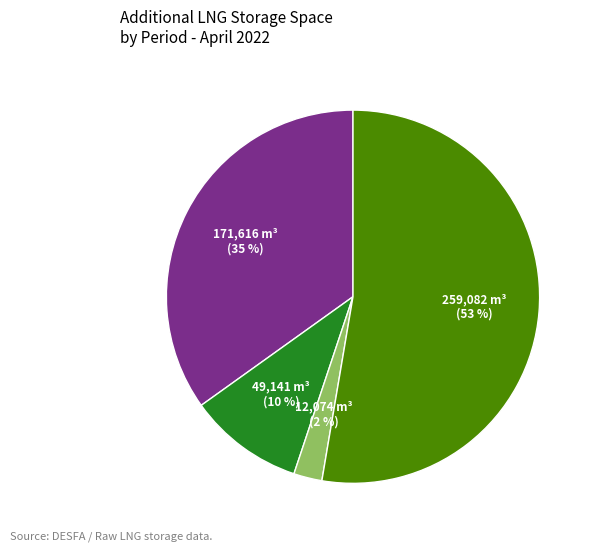

Count the number of slices in the pie.

4